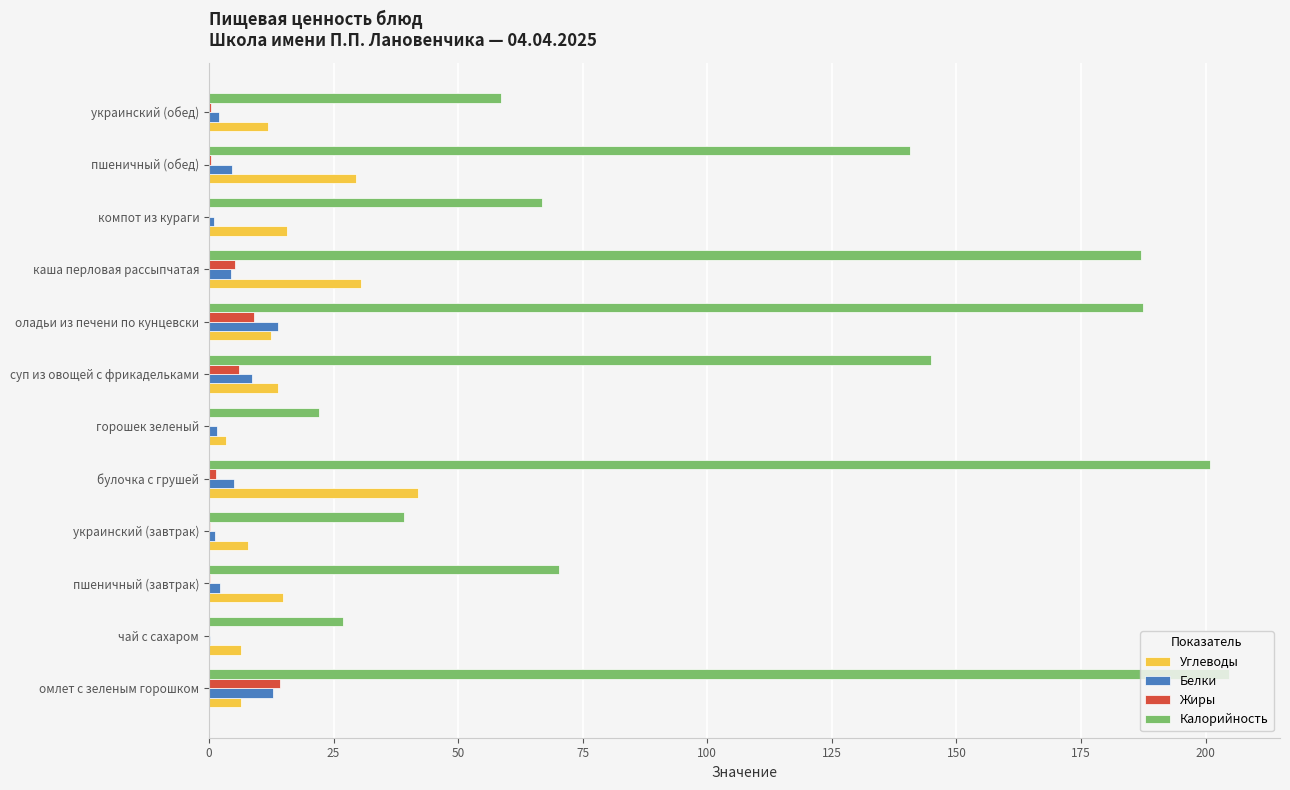

The value of Калорийность at суп из овощей с фрикадельками is 144.9. True or false?

True